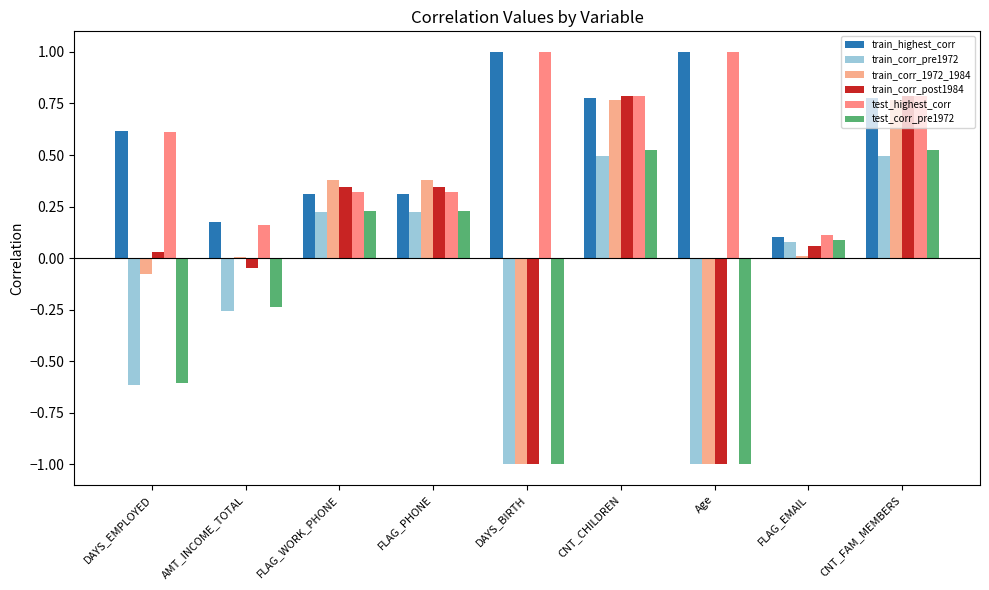

Is it true that train_corr_1972_1984 equals 0.8 at CNT_CHILDREN?

True